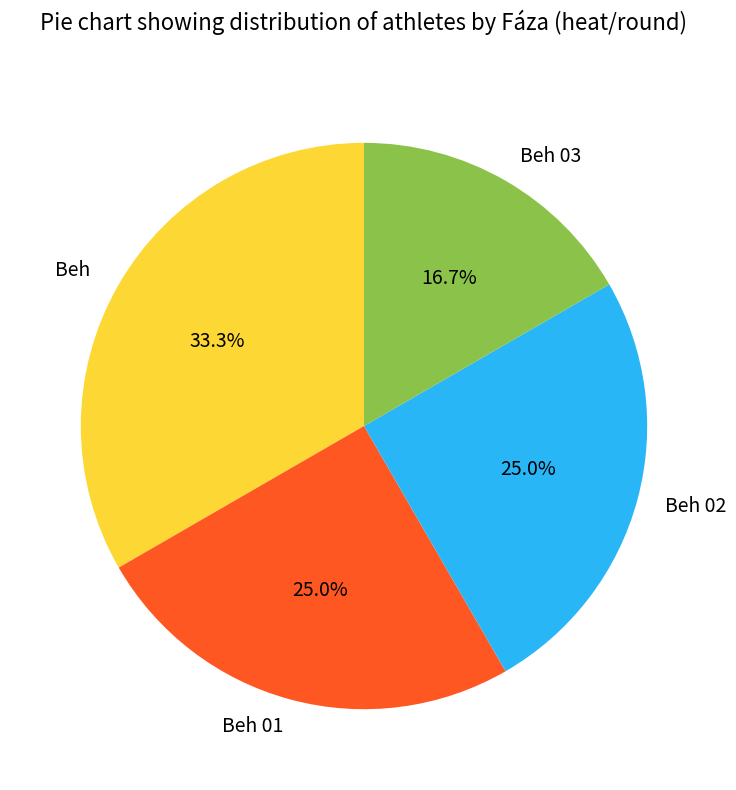

Between Beh and Beh 01, which is larger?

Beh